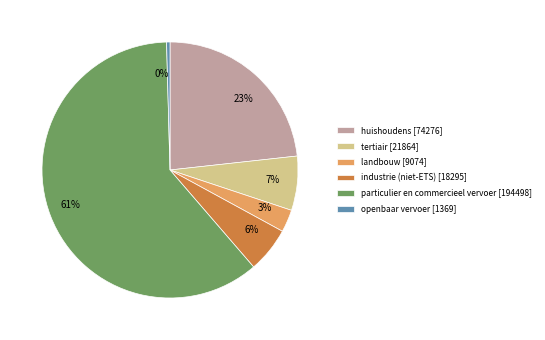

Do 0% and 61% together represent more than half of the pie?

Yes